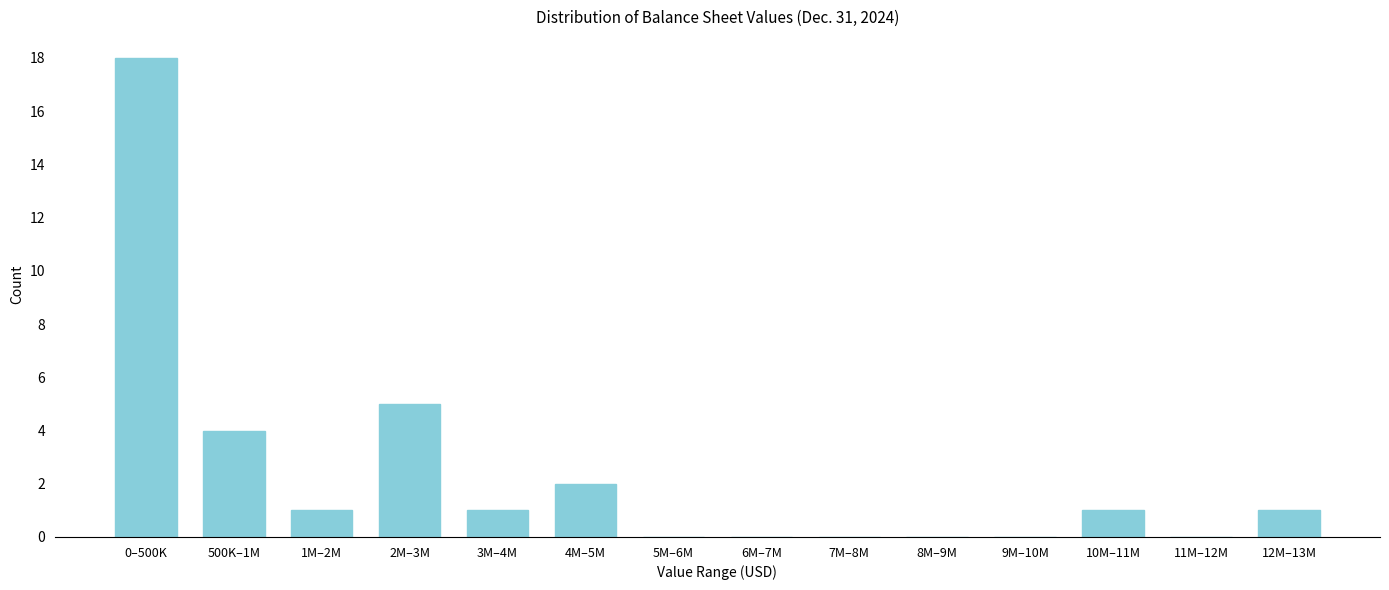

Reading right to left, extract all data points from this chart.

12M–13M=1	11M–12M=0	10M–11M=1	9M–10M=0	8M–9M=0	7M–8M=0	6M–7M=0	5M–6M=0	4M–5M=2	3M–4M=1	2M–3M=5	1M–2M=1	500K–1M=4	0–500K=18